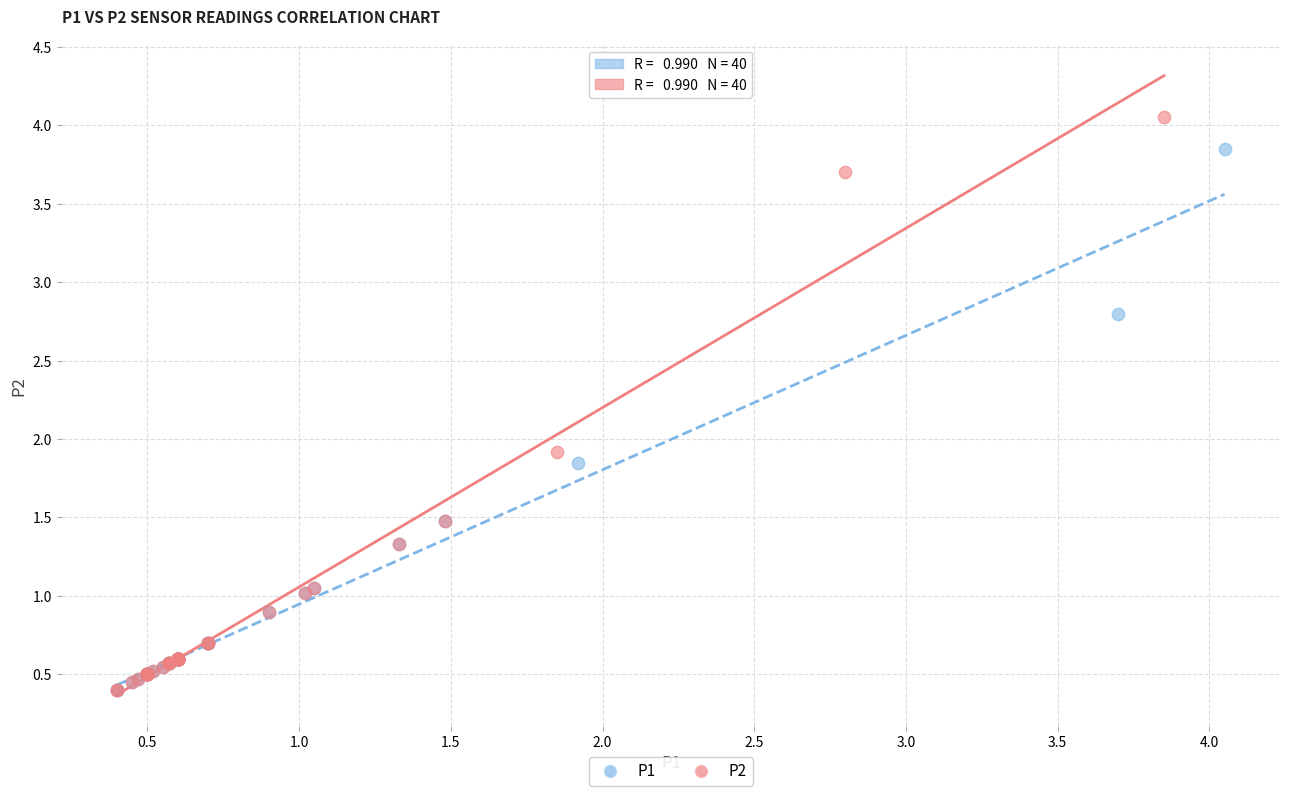

Which series contains the highest Y value?

P2